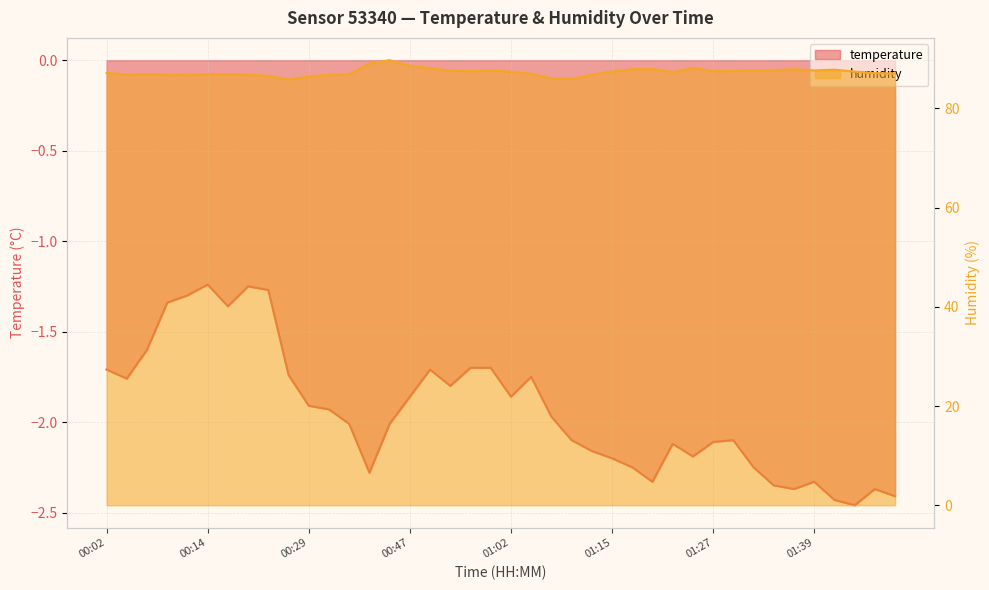

Does the chart have visible grid lines?

Yes